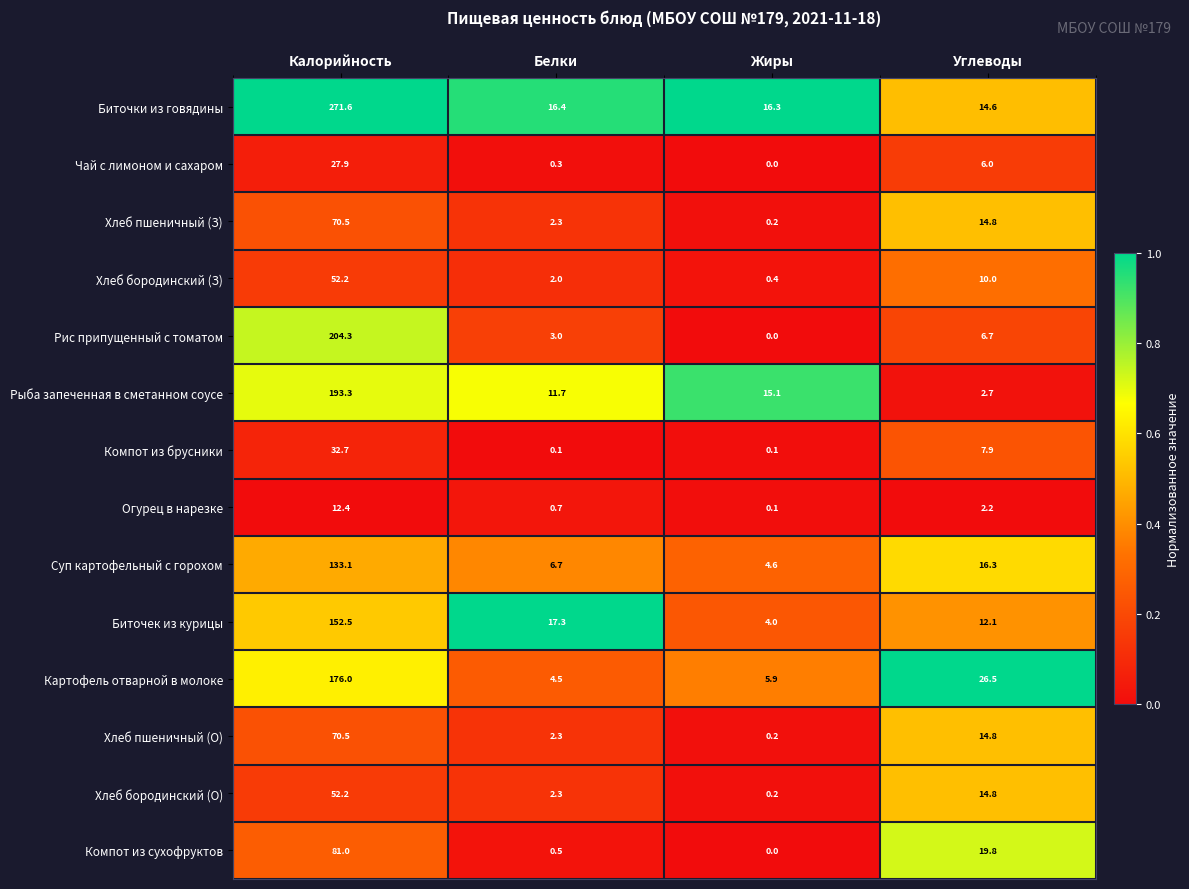

What is the total value across all series at Углеводы?

169.2